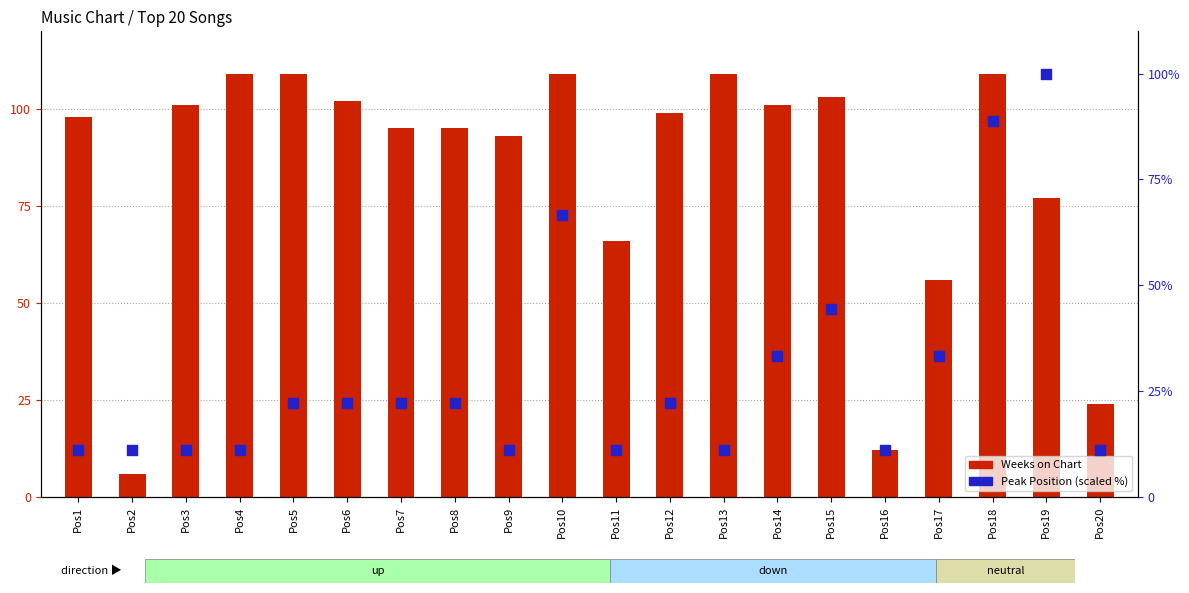

What is the total value across all series at Pos15?

147.4